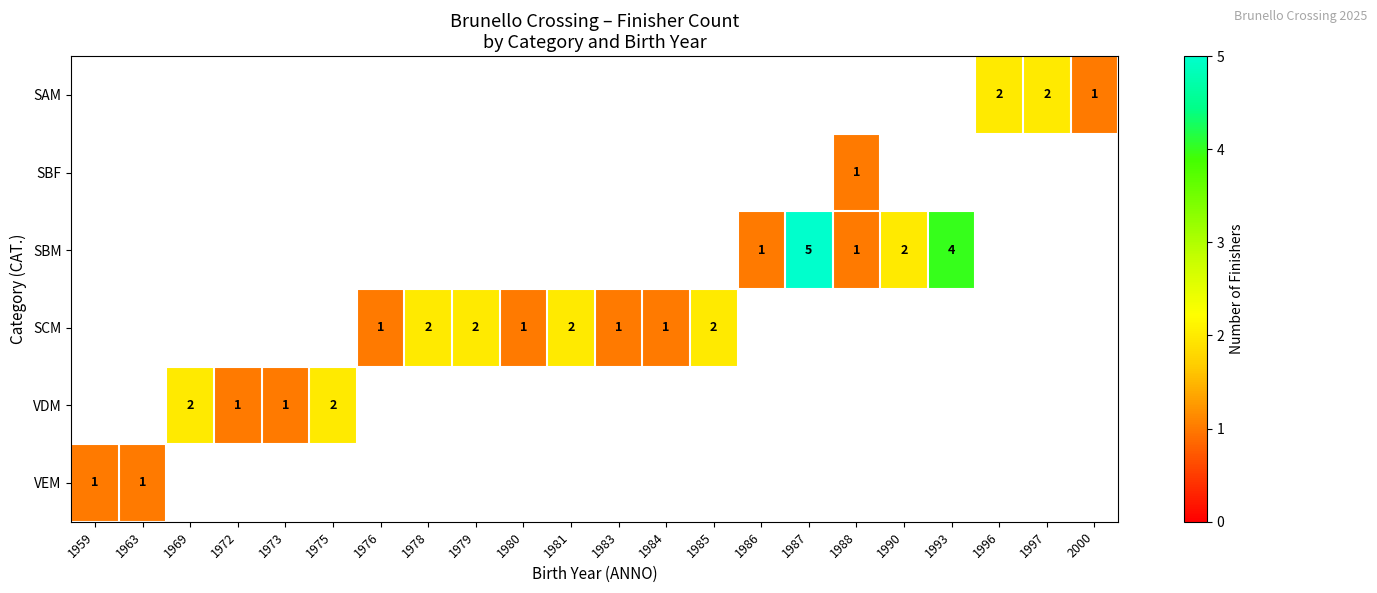

Is it true that VDM equals 0 at 1973?

False